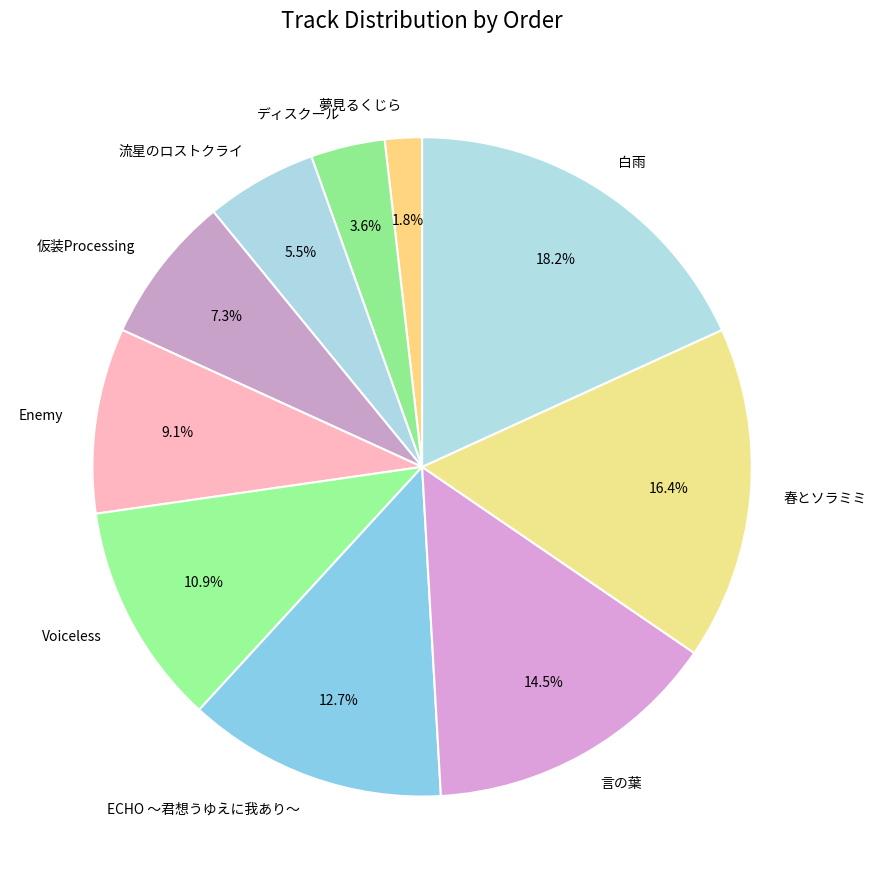

Is the sum of Enemy and 夢見るくじら greater than half?

No